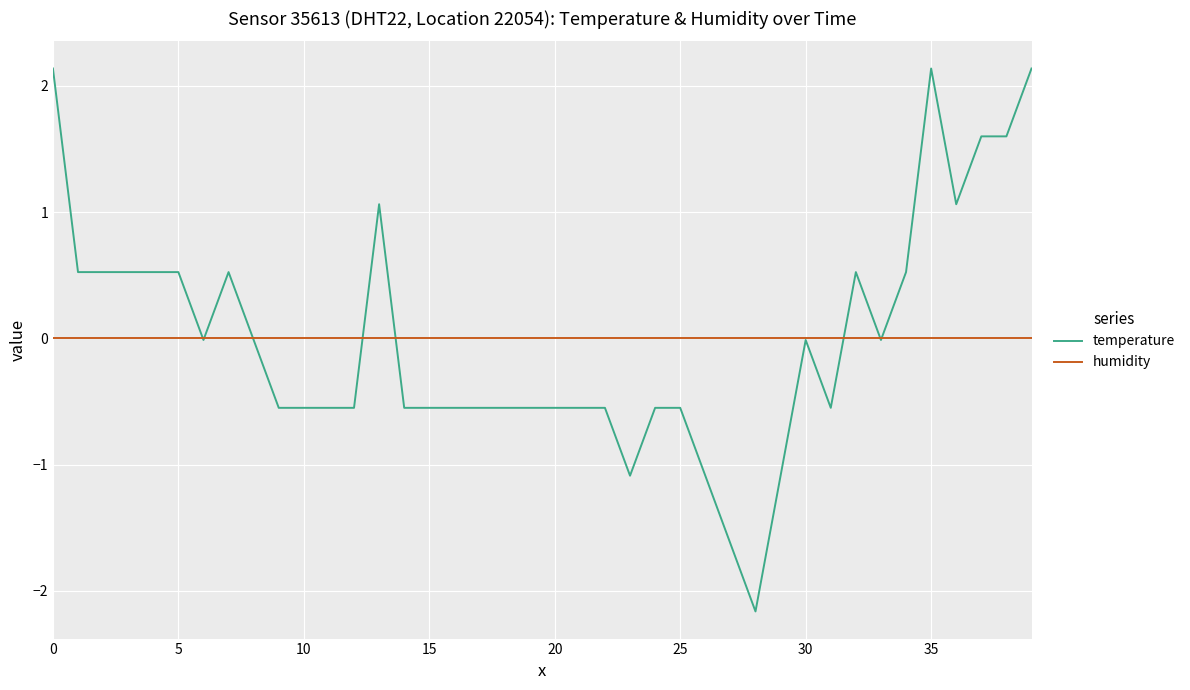

What is the smallest value displayed?

-2.2